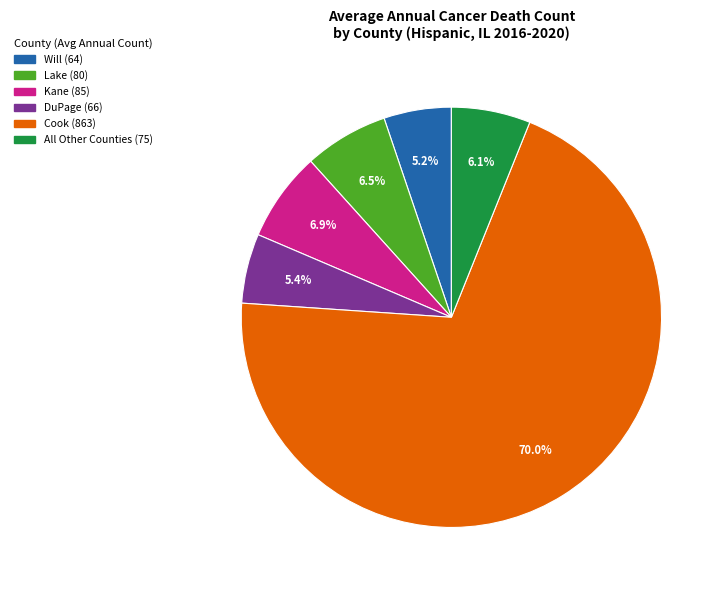

Which category accounts for the majority?

Cook